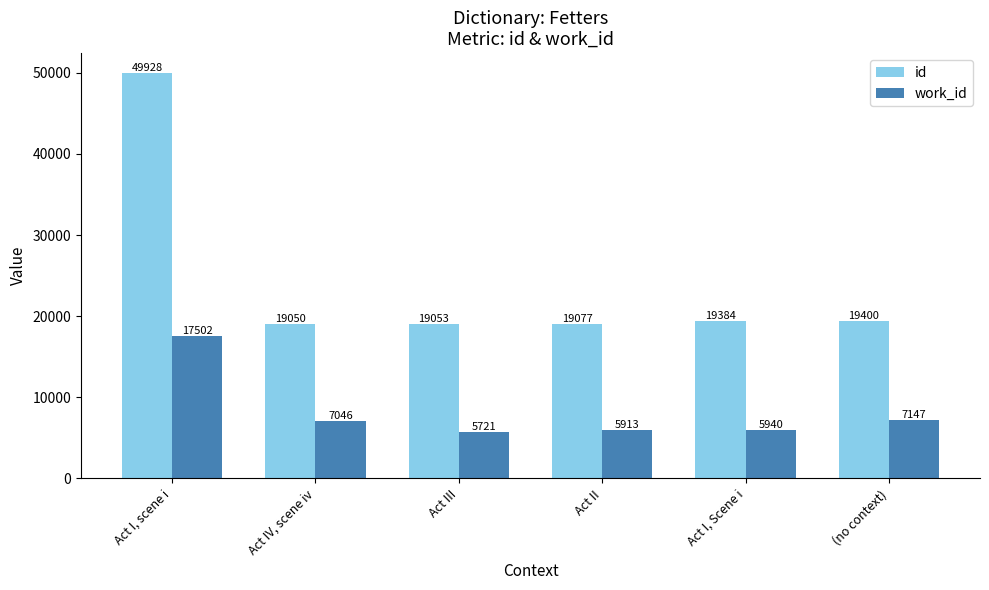

Which series changed the most between Act II and Act I, Scene i?

id